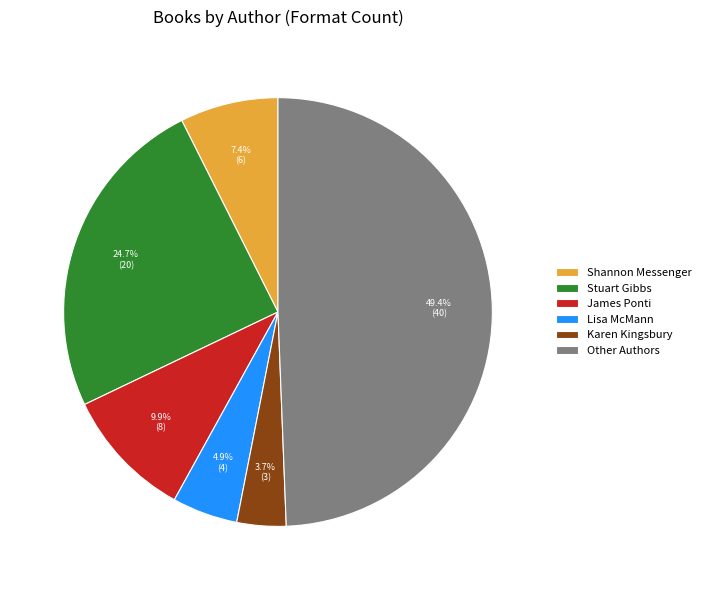

Which category has the biggest portion of the pie?

Other Authors